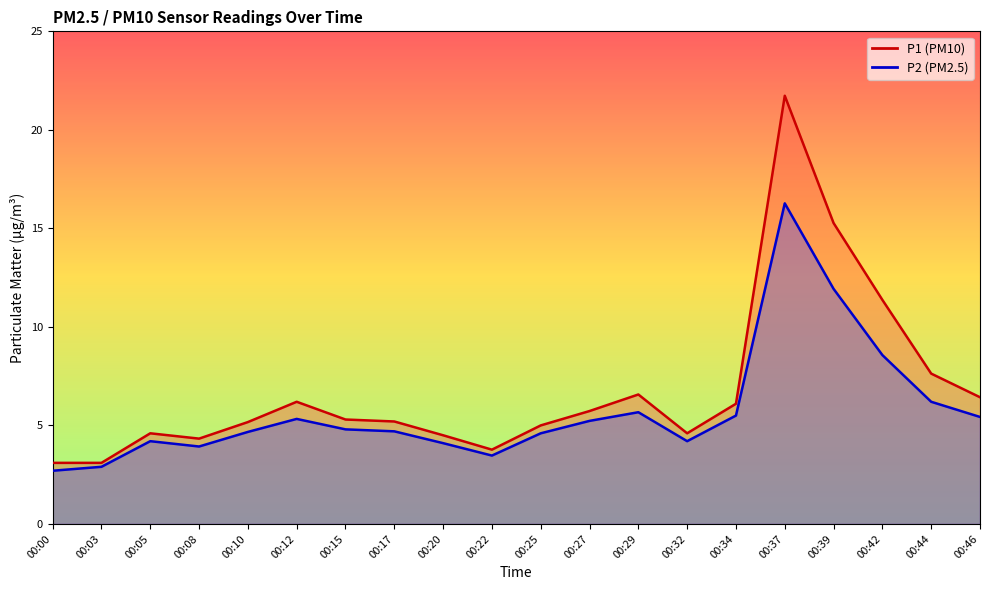

True or false: P1 and P2 intersect in this chart.

False